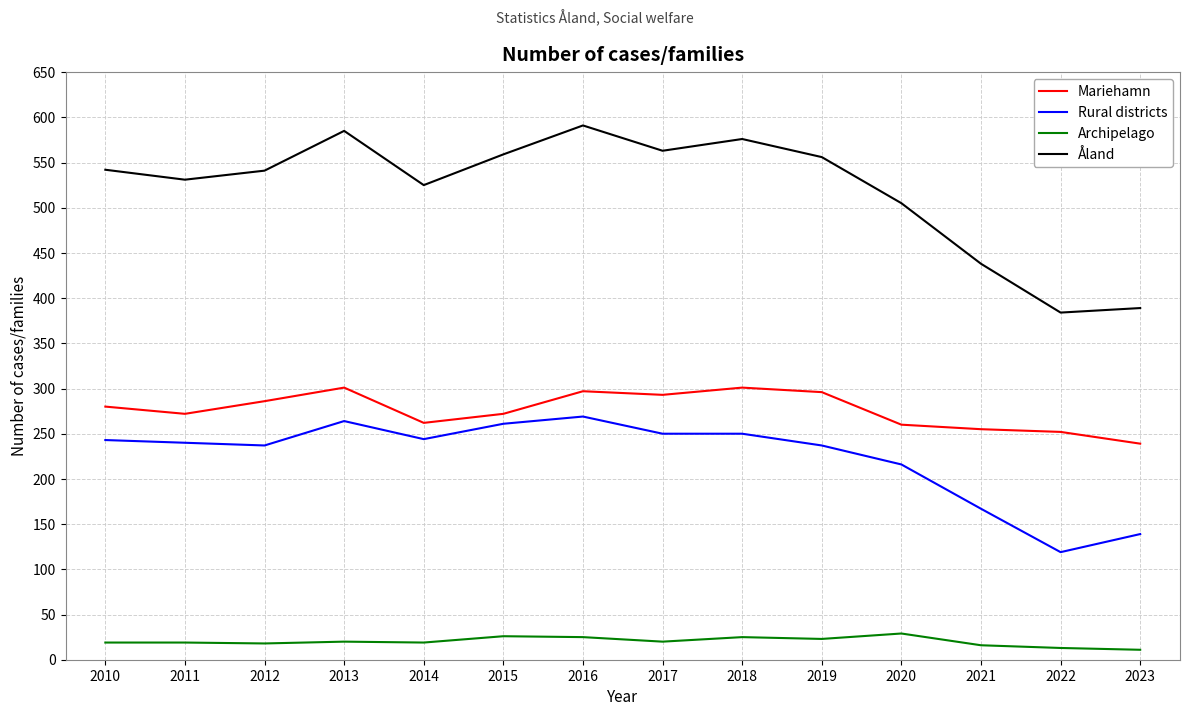

True or false: Mariehamn has a value of 164 at 2021.

False